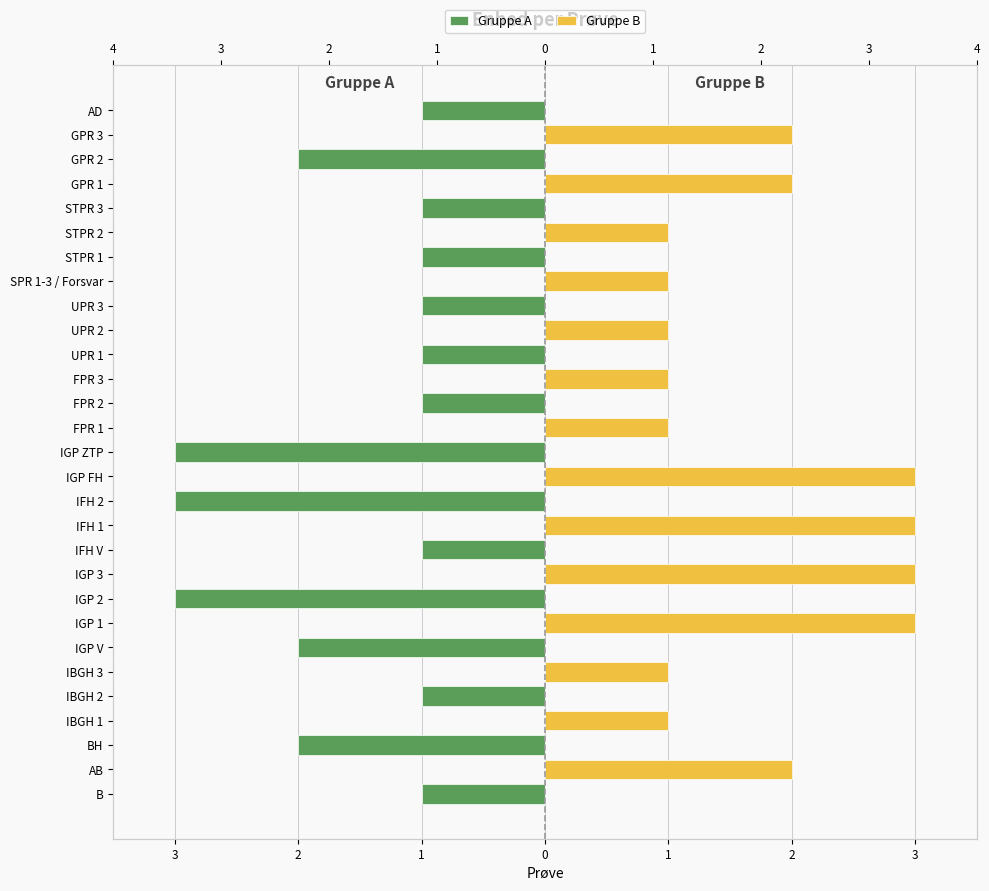

How many negative values does the Gruppe A series have?

15